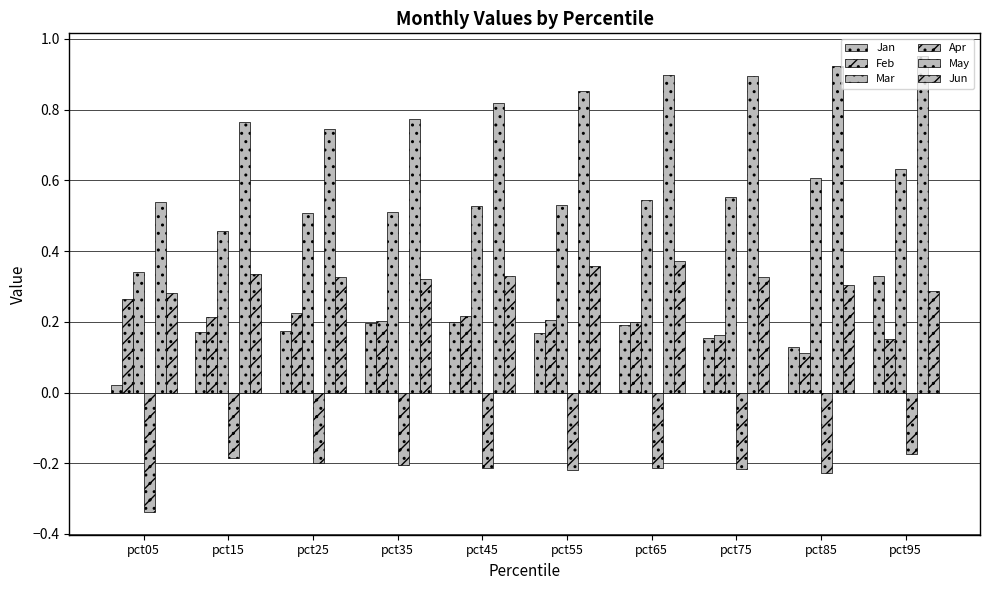

Are the bars grouped side by side (vs. stacked)?

Yes